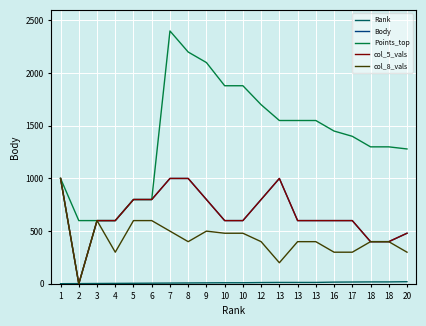

Which series has the largest total across all categories?

Points_top